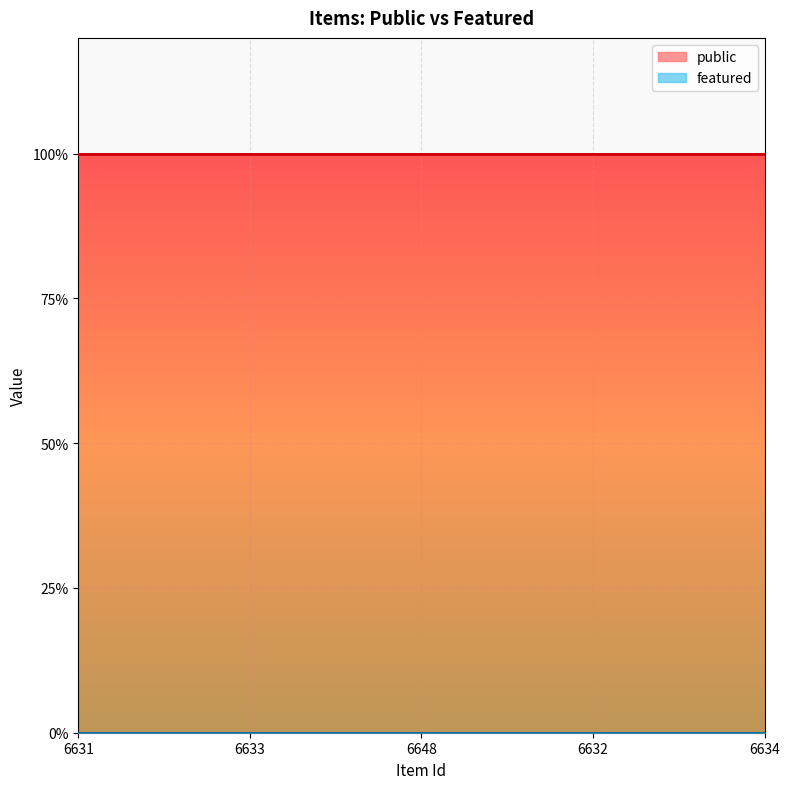

True or false: featured and public cross at least once.

False